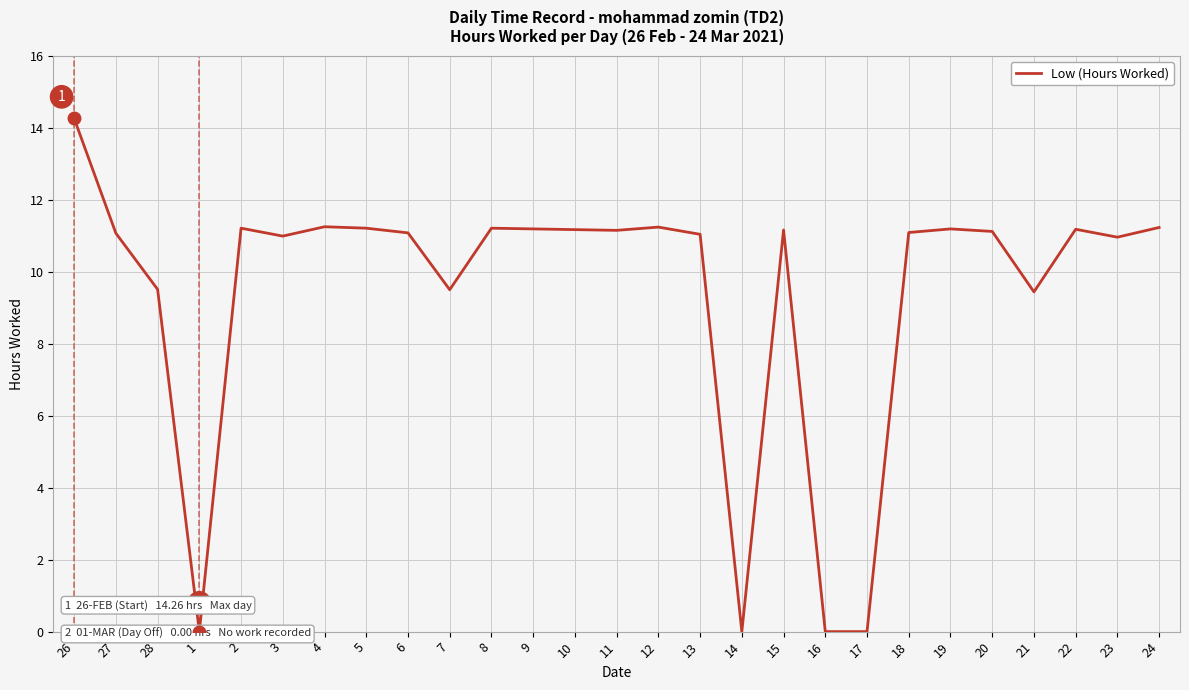

Which label corresponds to the largest value in the chart?

26